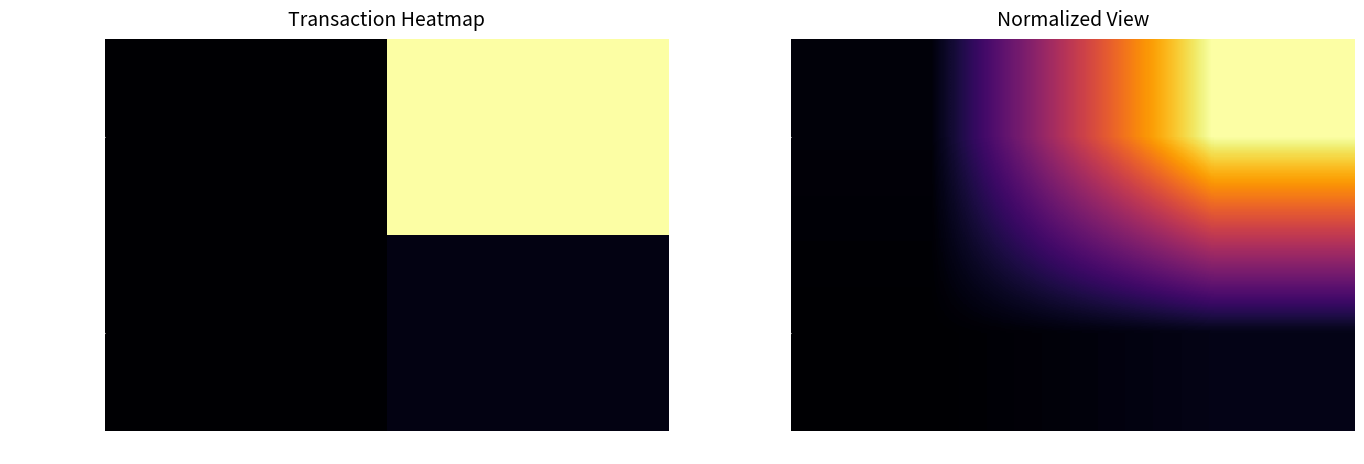

What is the average value of the c51a98eba839… series?

0.5